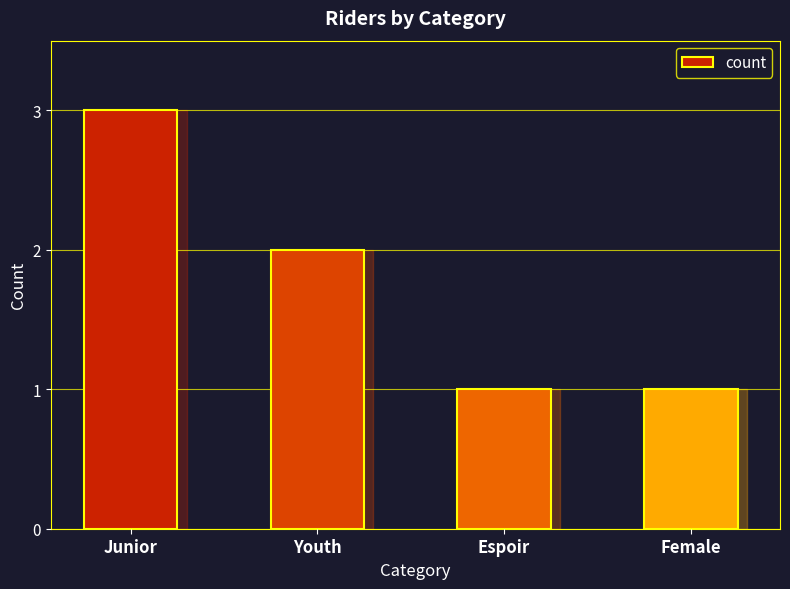

Which has a higher value, Junior or Female?

Junior